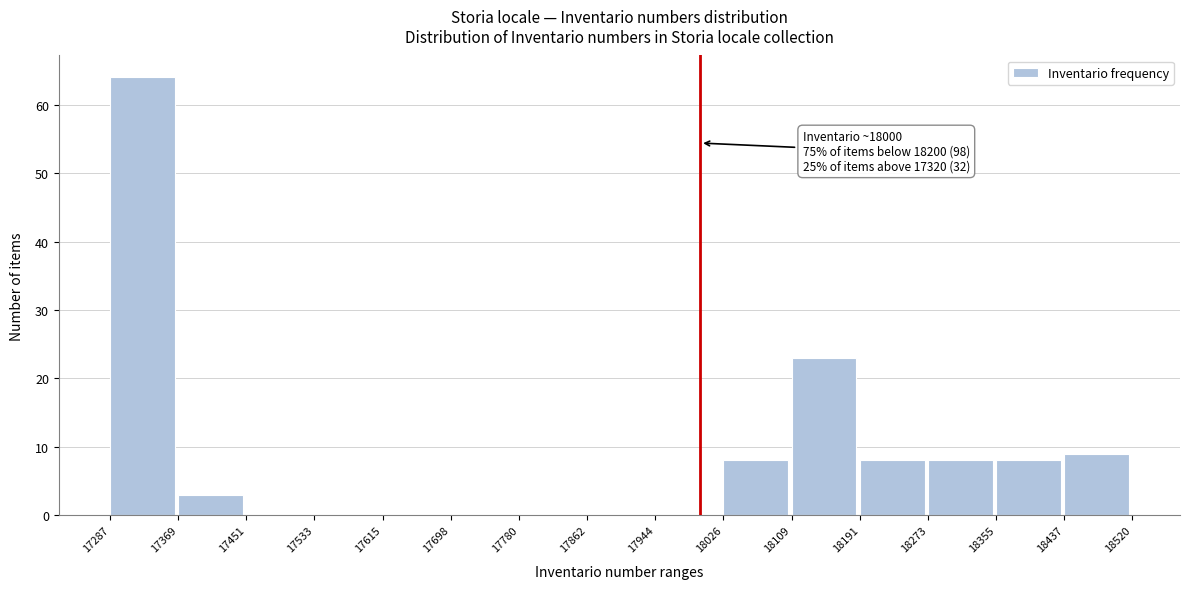

Over which range of the x-axis is the bar tallest?

17287 to 17369